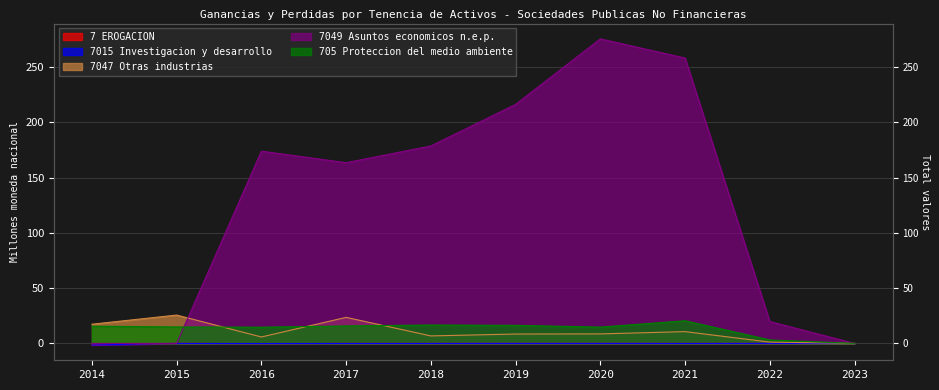

Which series changed the most between 2016 and 2019?

7049 Asuntos economicos n.e.p.